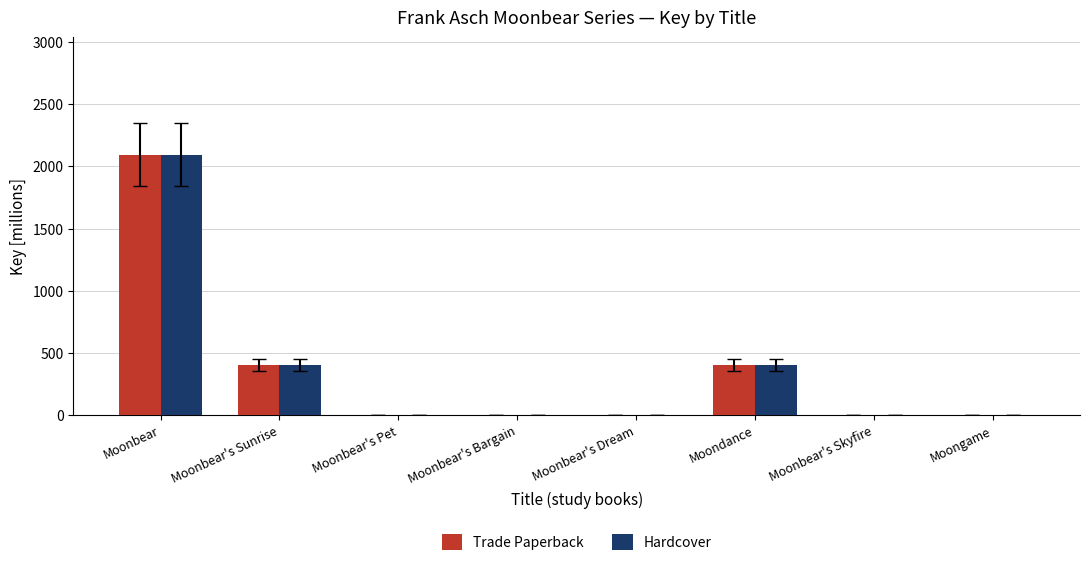

Are the bars horizontal?

No